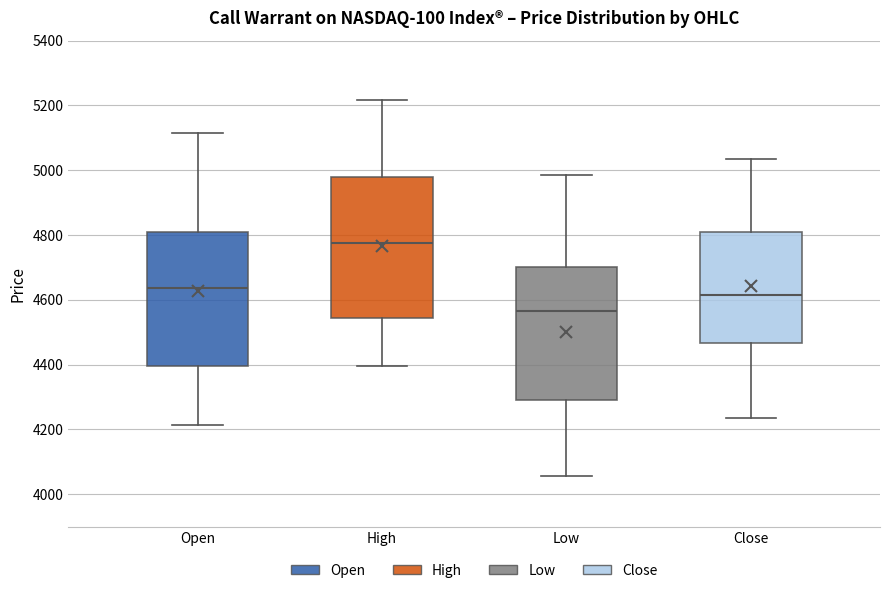

Which box is the tallest, from its lower edge to its upper edge?

High